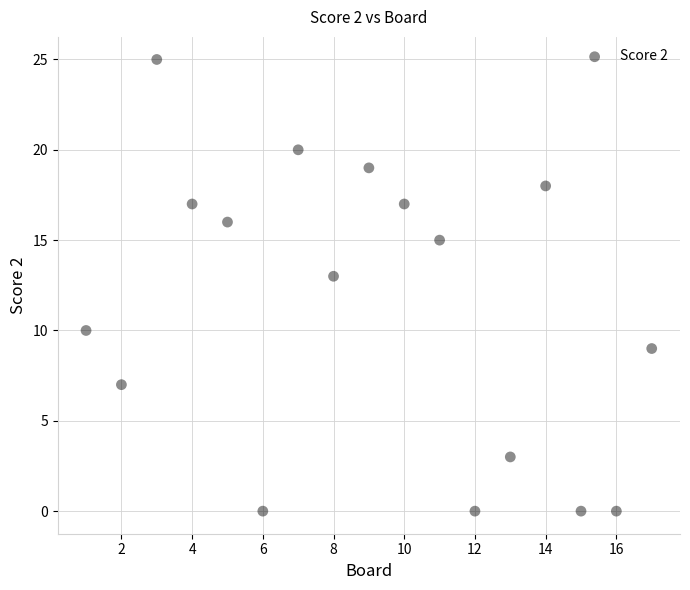

What Y value in the scatter plot is closest to 12?

13